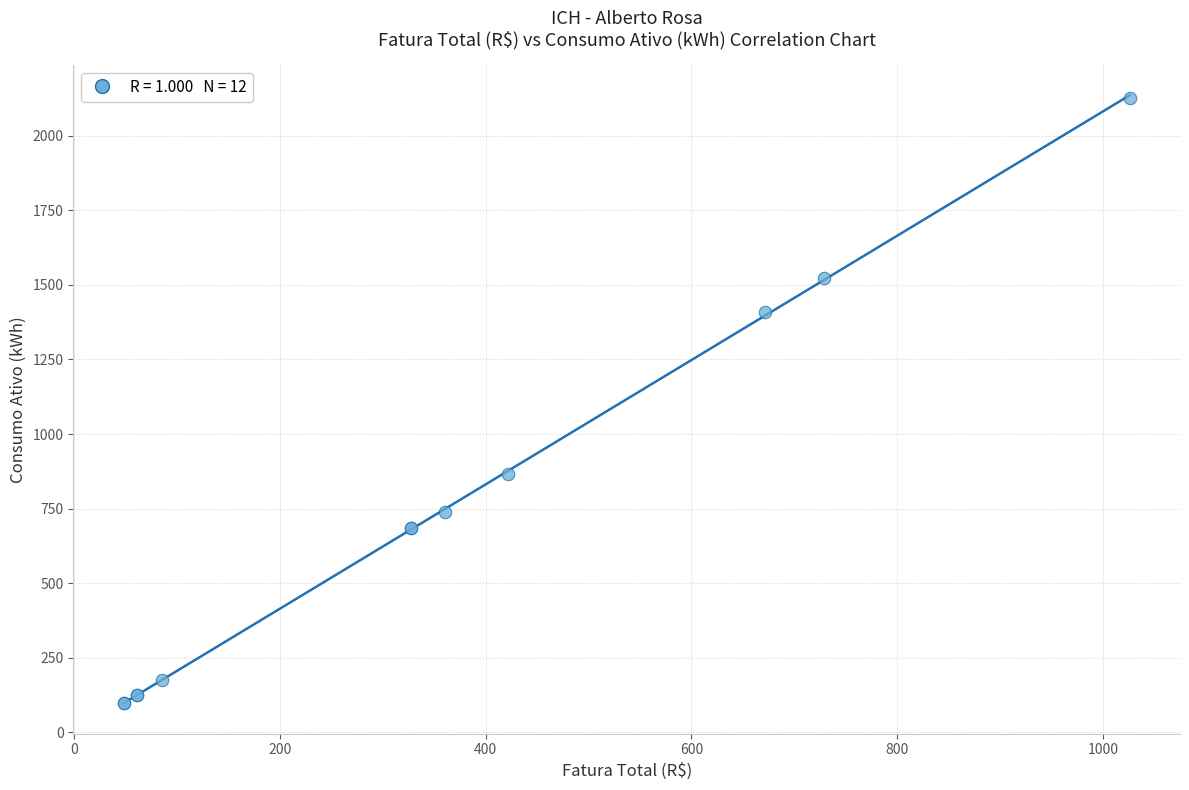

What Y value in the scatter plot is closest to 1114?

867